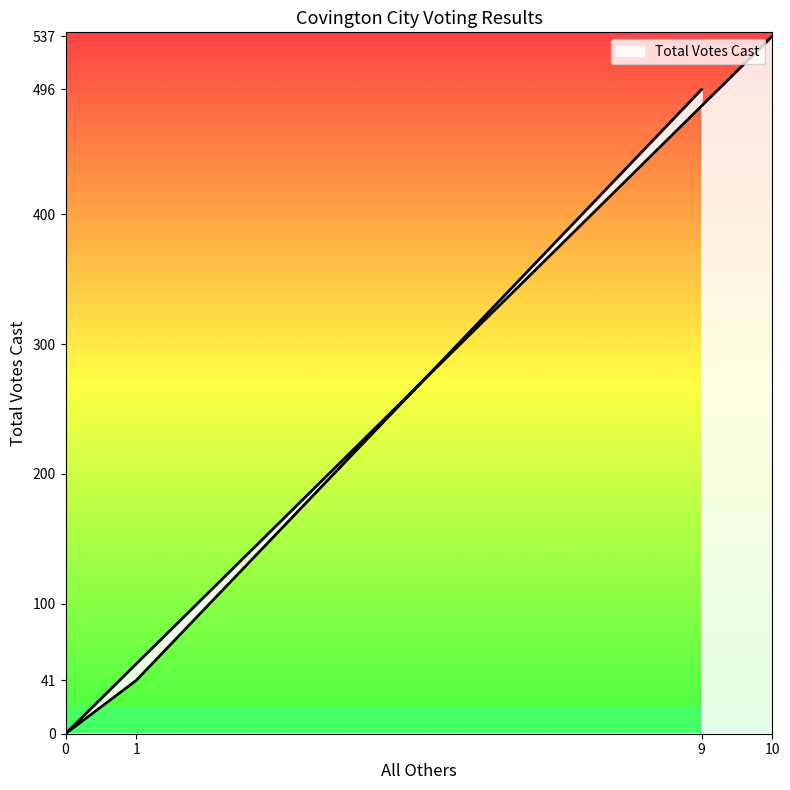

How many distinct data groups are displayed?

1